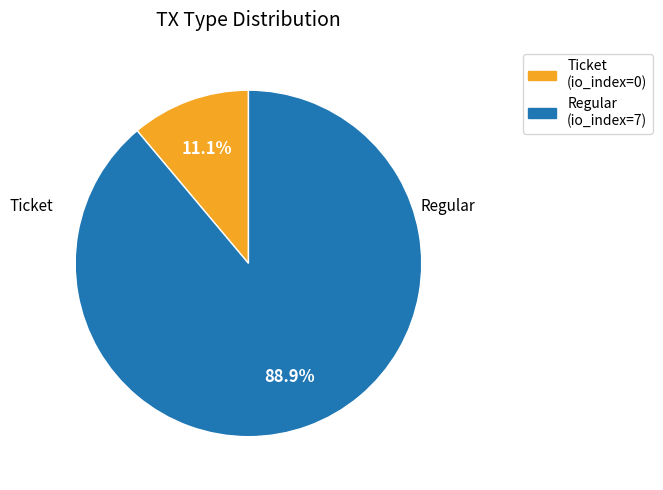

What is the largest slice in the pie chart?

Regular (io_index=7)